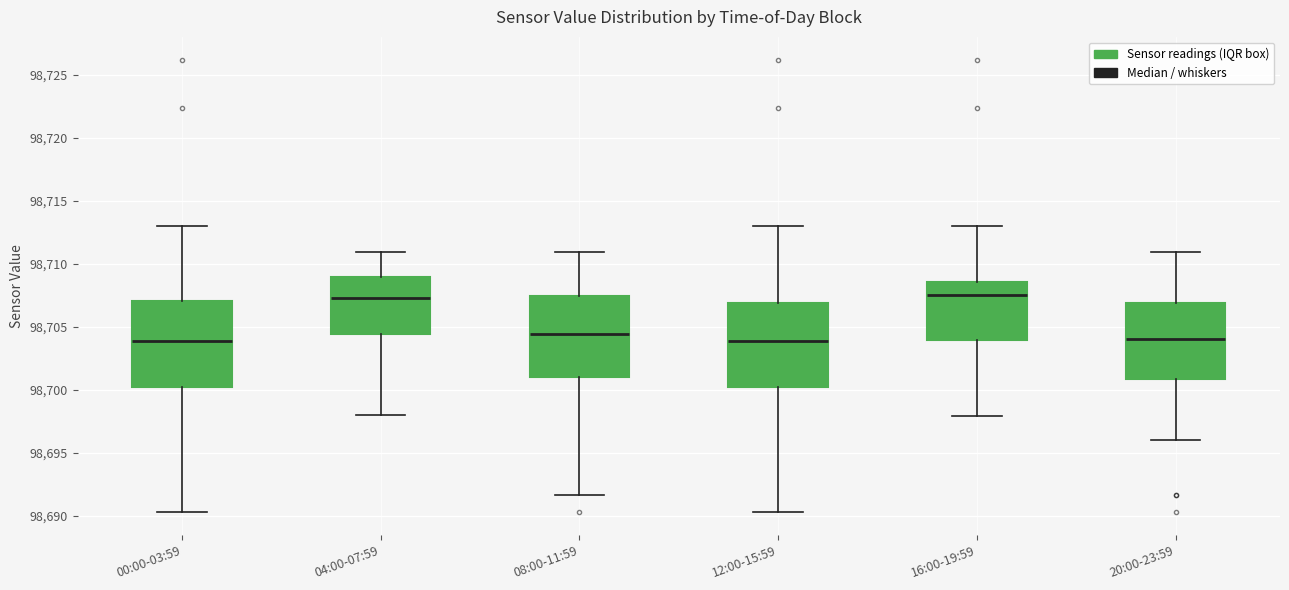

Where does the median line of the box for 20:00-23:59 sit on the y-axis? The values are not printed on the chart, so give them approximately, as read against the axis.

98704.0